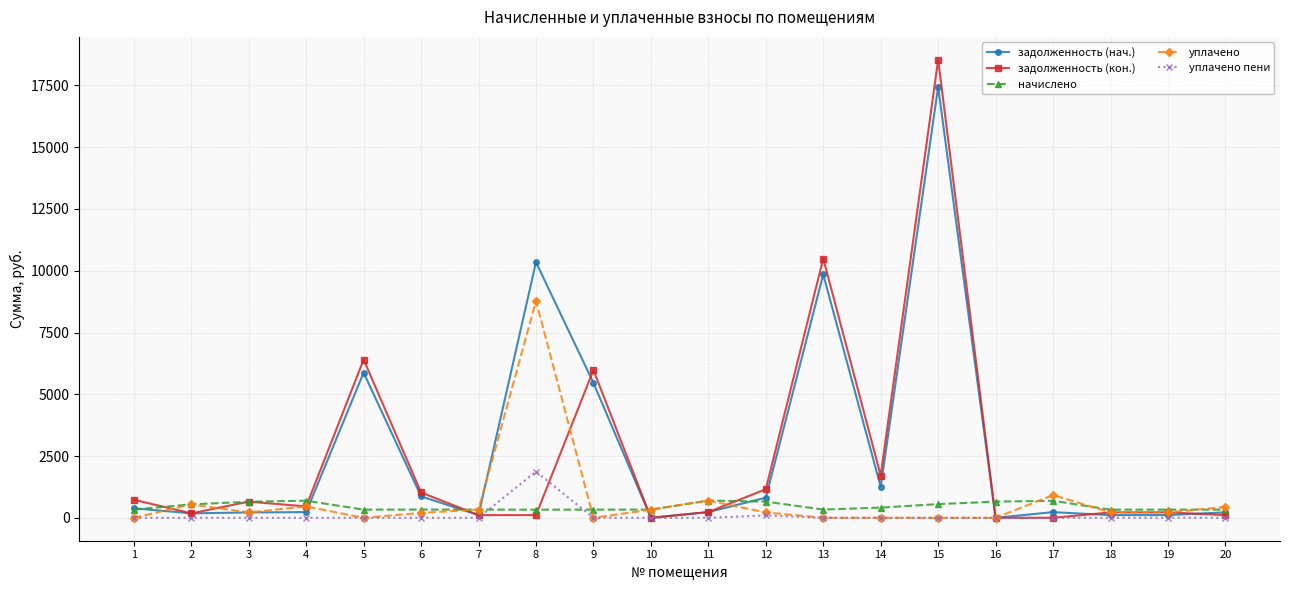

After their last crossing, which series has the higher values: задолженность (кон.) or начислено?

начислено